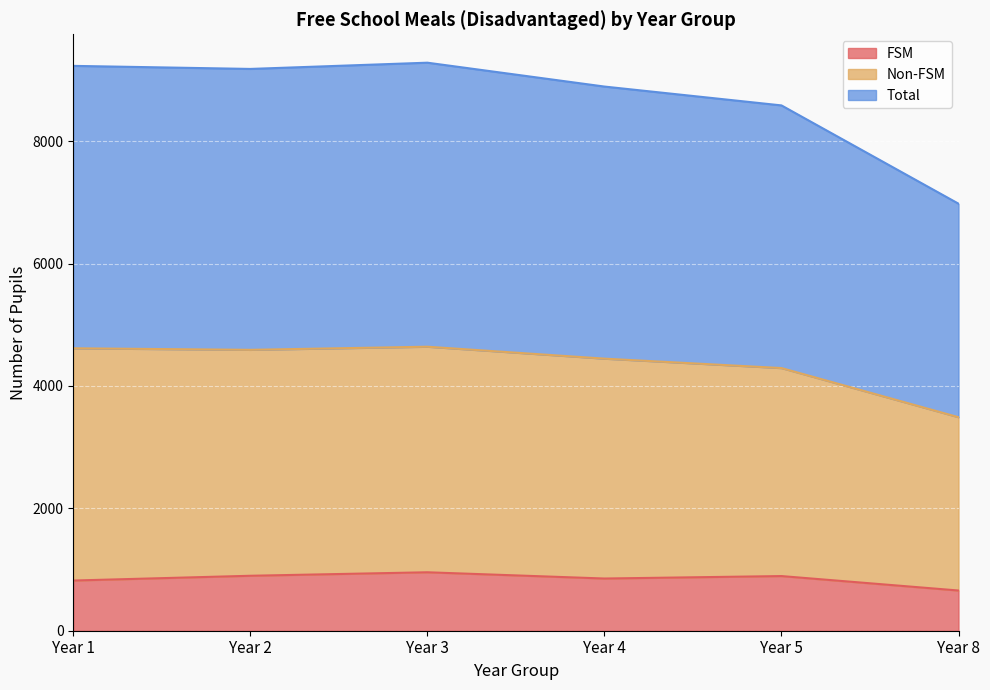

At which label does FSM first exceed 893?

Year 2